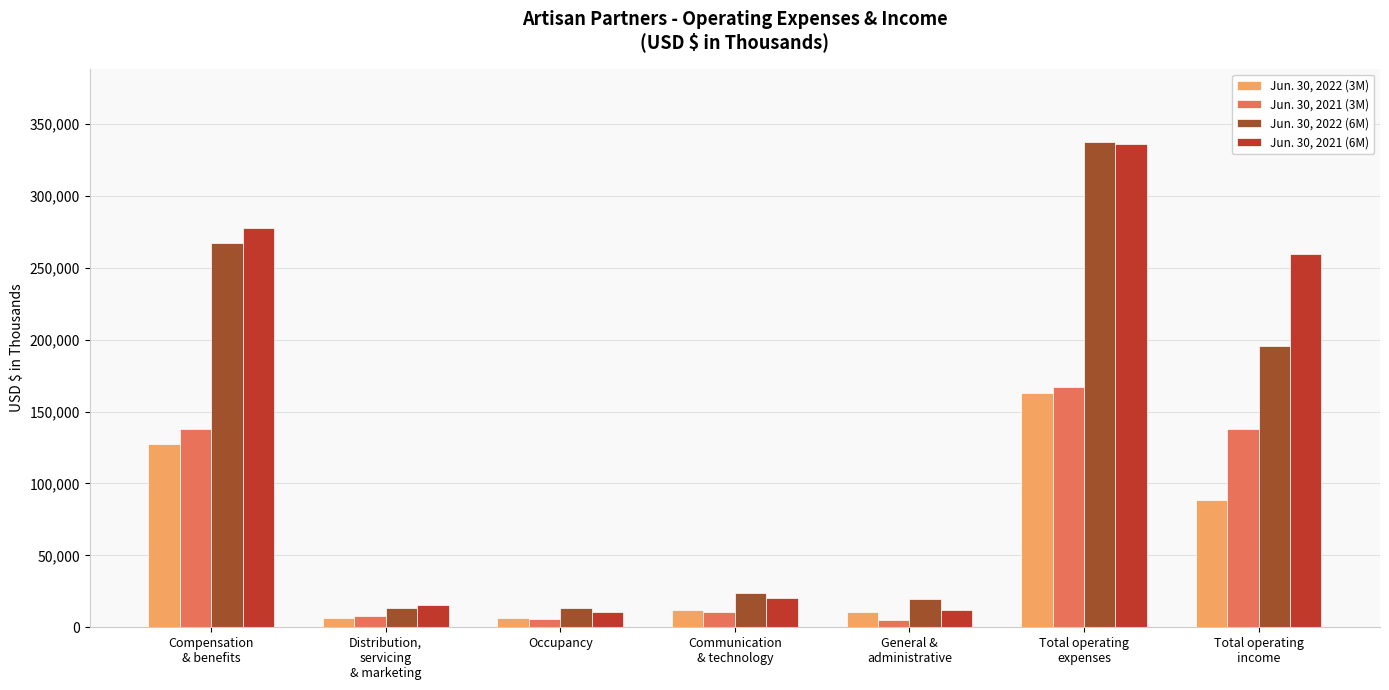

Is it true that Jun. 30, 2021 (3M) equals 224956 at Total operating
income?

False